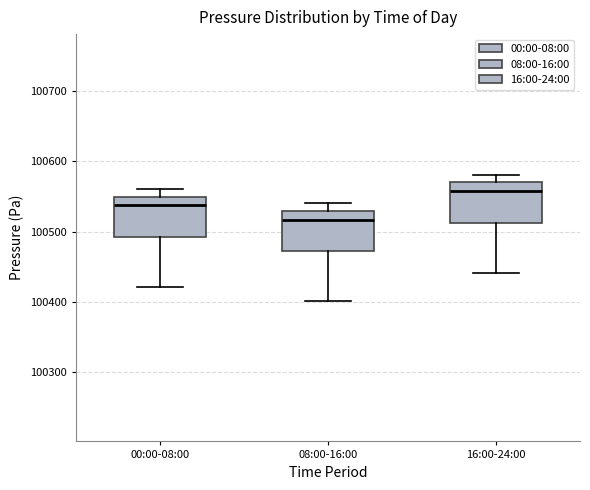

Which box has the highest median line?

16:00-24:00